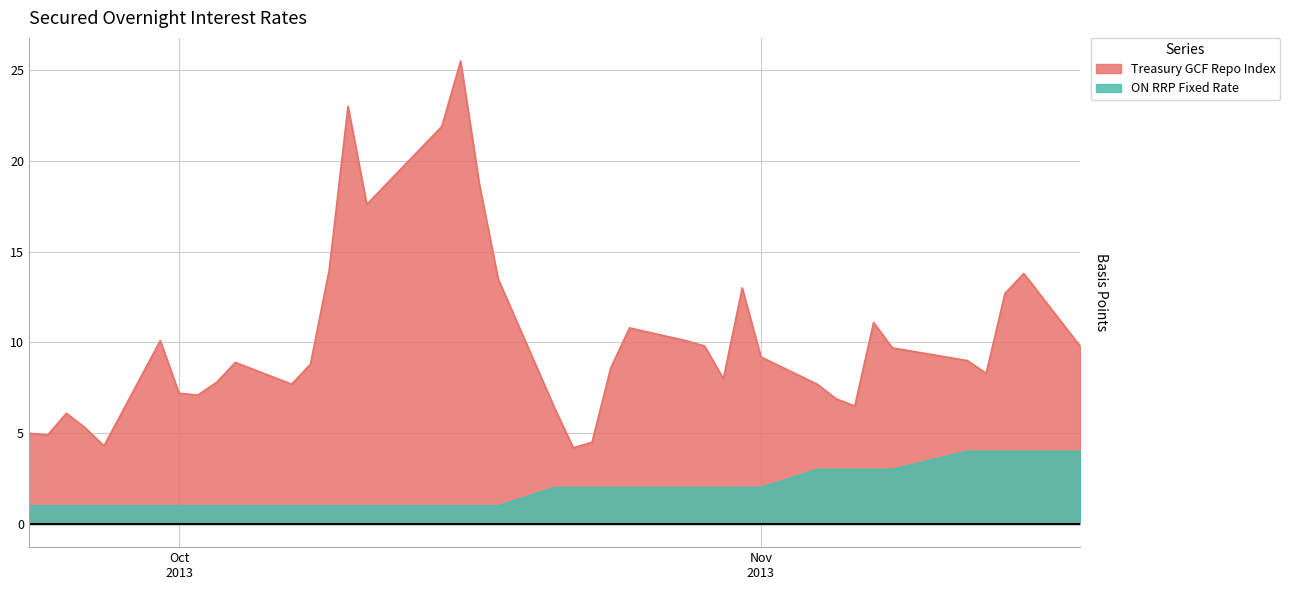

Rank the series by their average value, from highest to lowest.

Treasury GCF Repo Index, ON RRP Fixed Rate